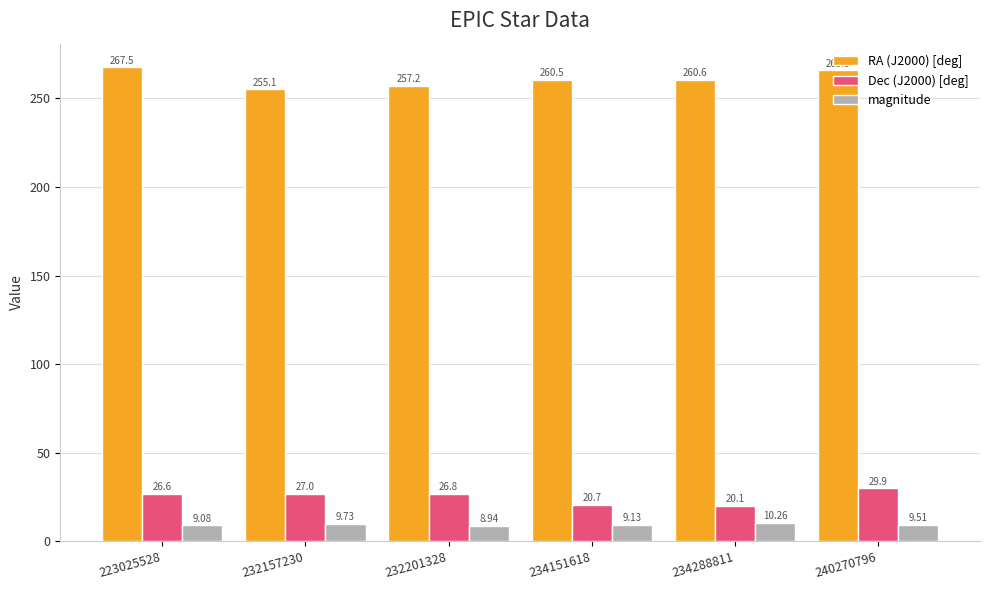

The value of RA (J2000) [deg] at 232201328 is 366.5. True or false?

False